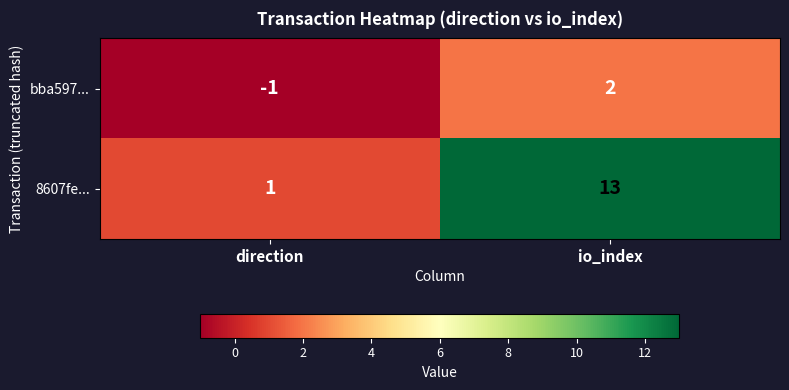

Rank the series at io_index from highest to lowest value.

8607fe..., bba597...